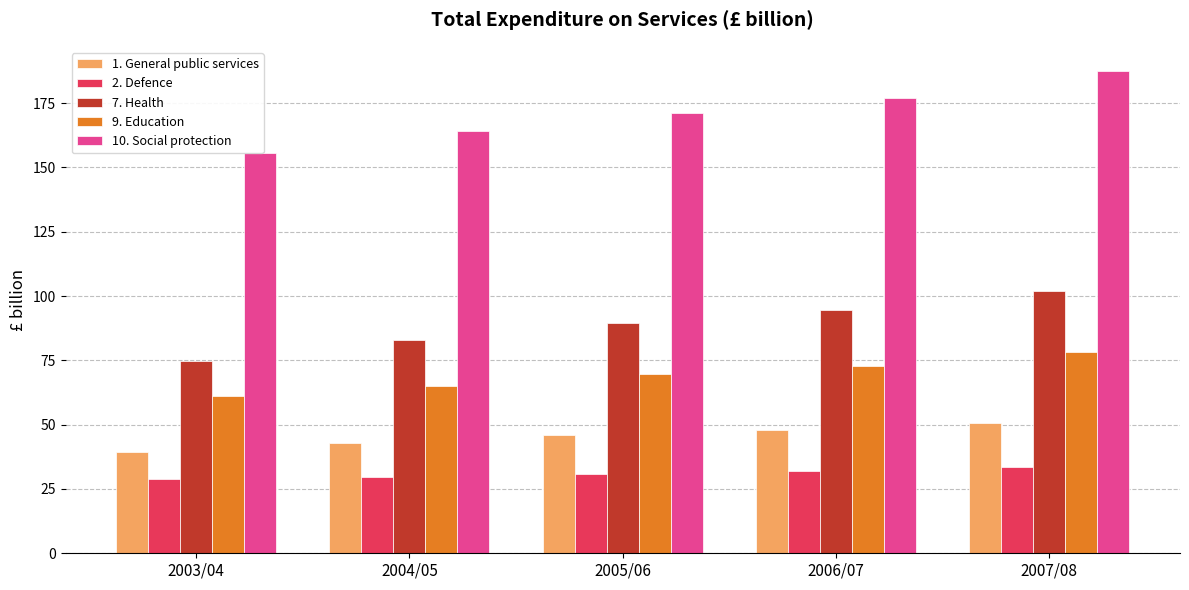

How many groups of bars are there?

5